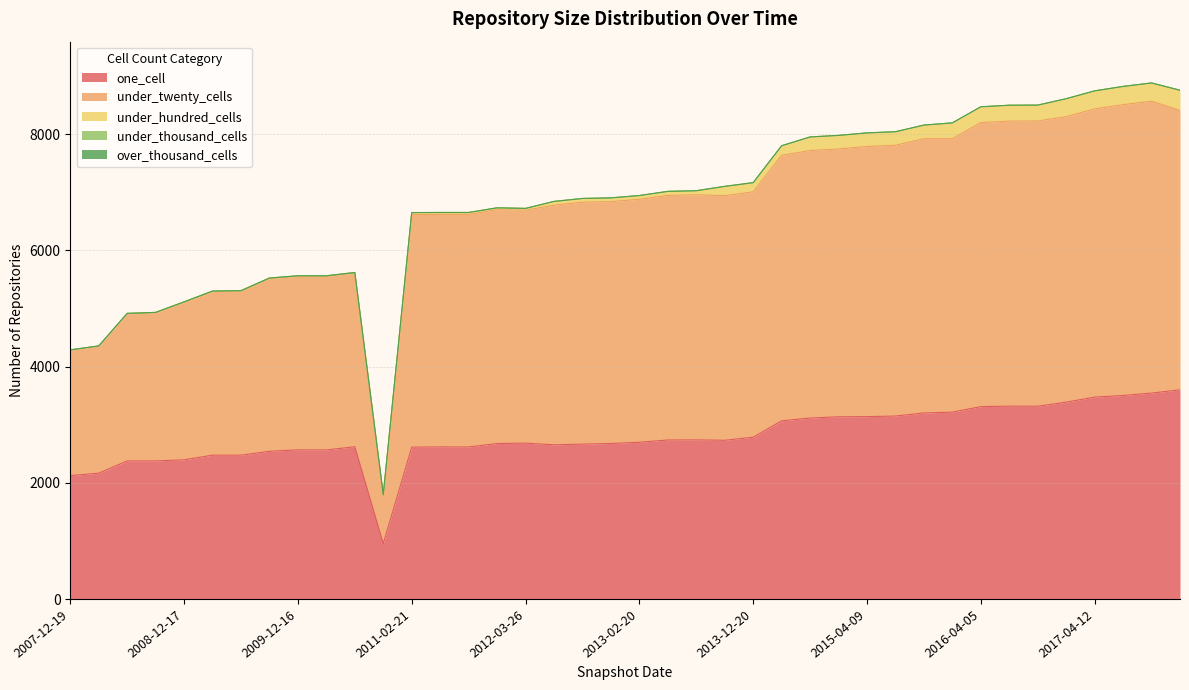

Where is one_cell nearest to the value 2278?

2008-06-27